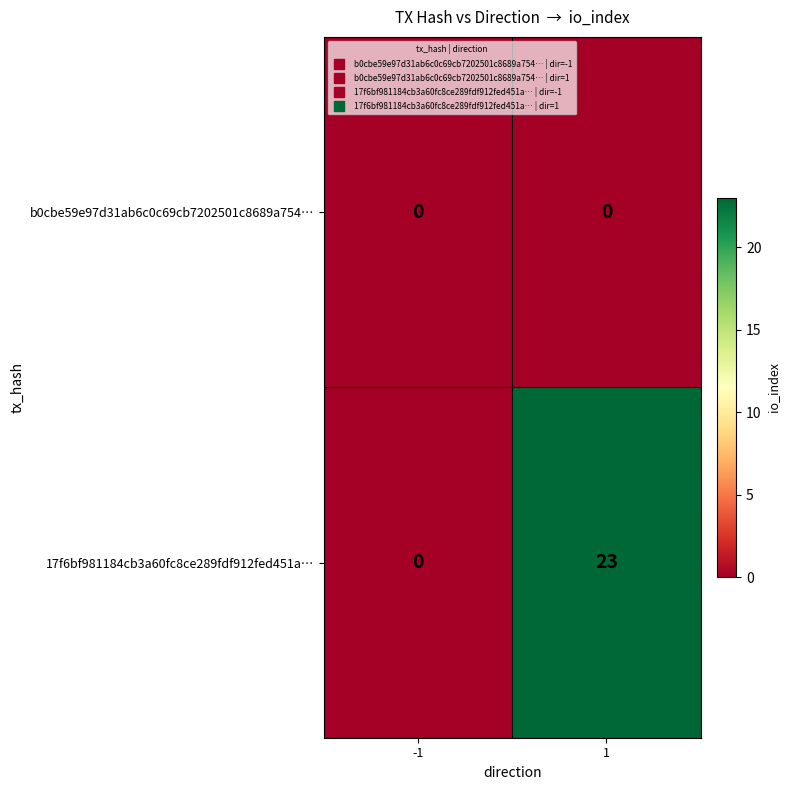

How many data points does each series have?

2